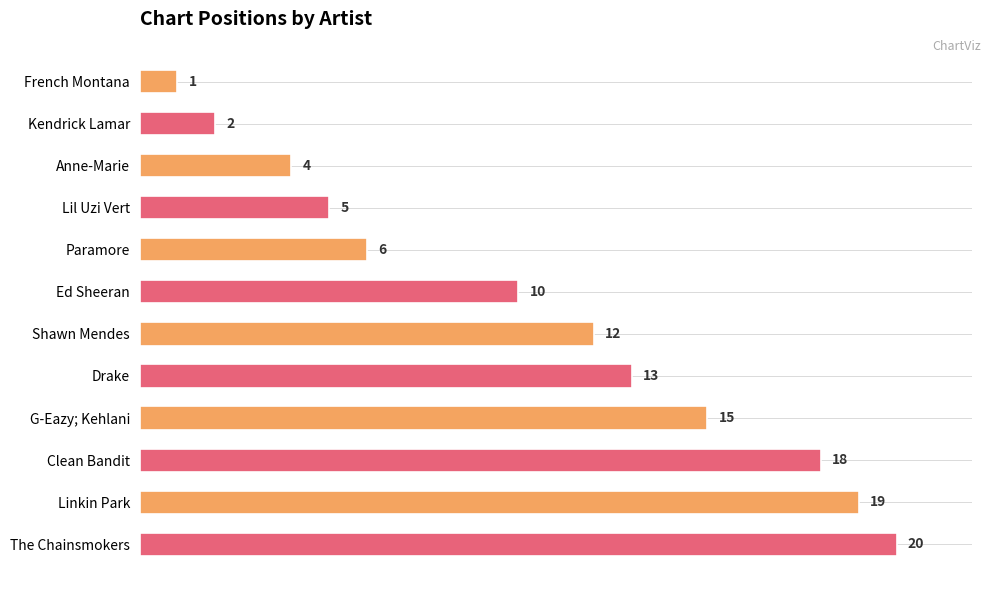

What is the approximate value at Linkin Park, to the nearest 10?

20